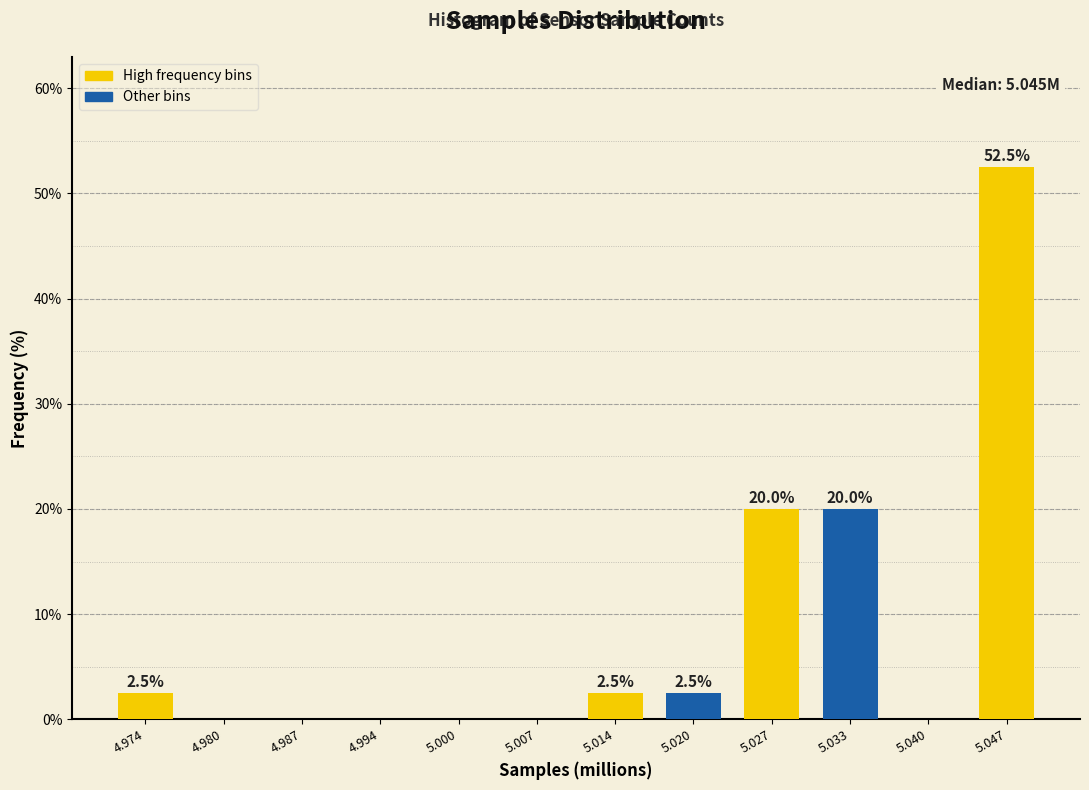

Reading left to right, extract all data points from this chart.

4.974=2.5	4.980=0.0	4.987=0.0	4.994=0.0	5.000=0.0	5.007=0.0	5.014=2.5	5.020=2.5	5.027=20.0	5.033=20.0	5.040=0.0	5.047=52.5